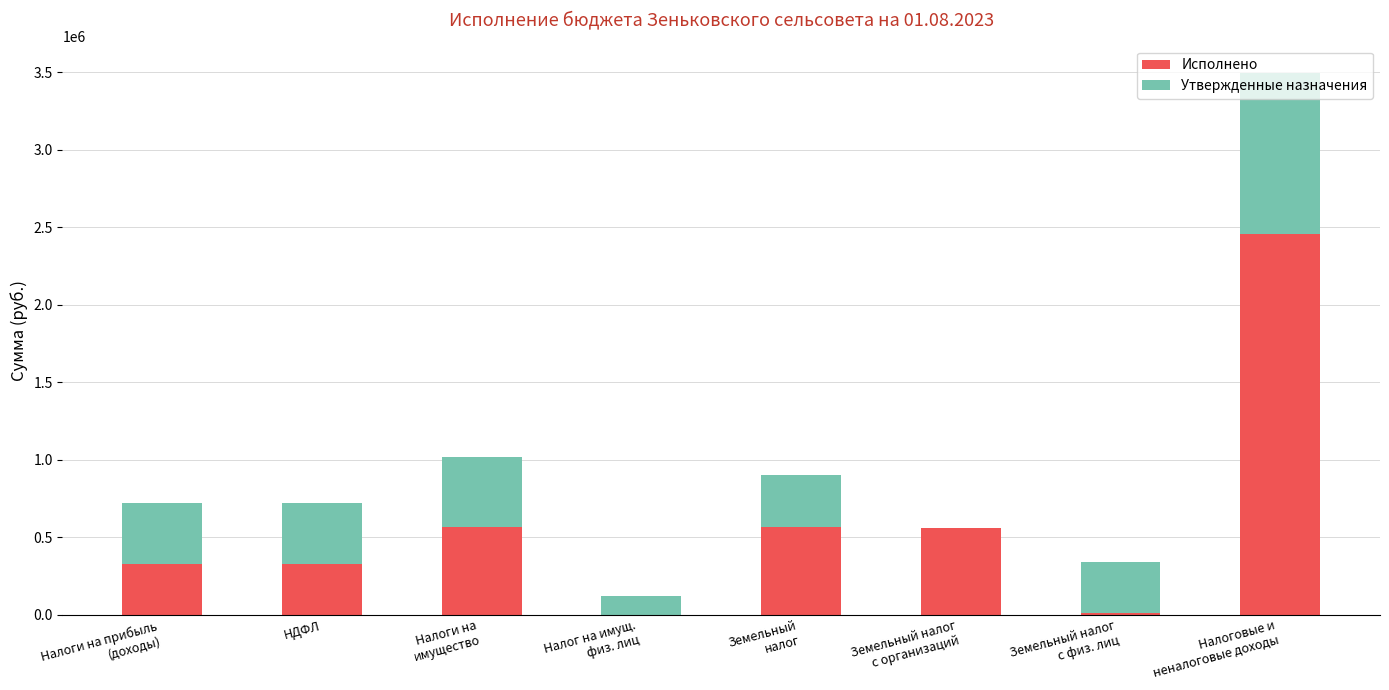

The value of Исполнено at НДФЛ is 327797.2. True or false?

True